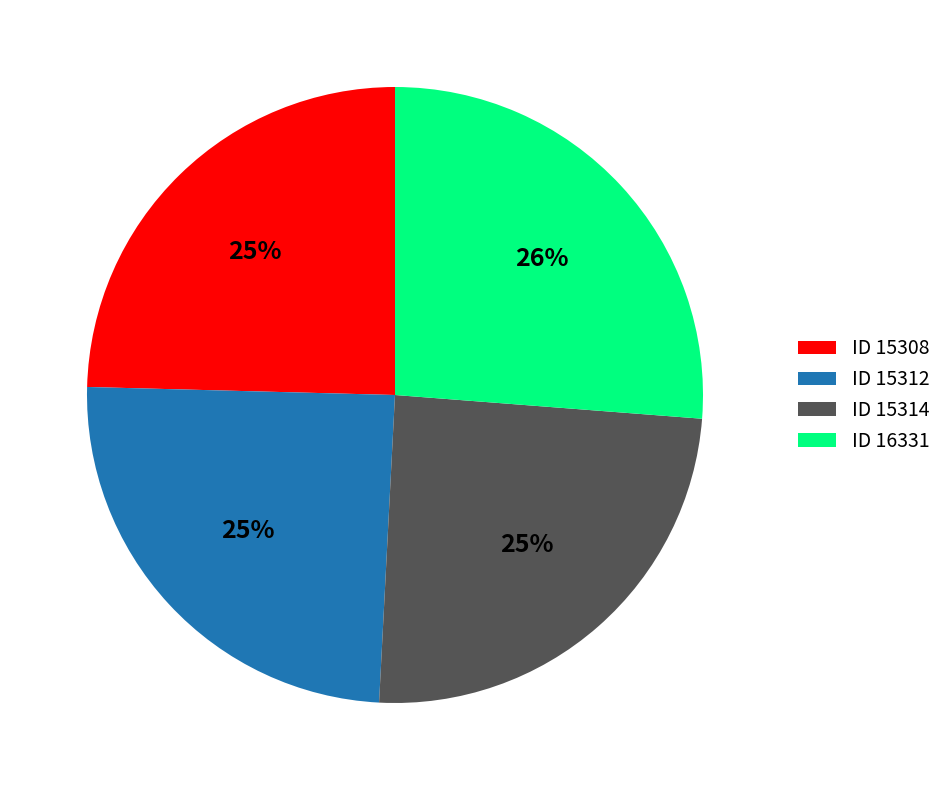

To the nearest percent, what percentage of the pie is ID 15314?

25%